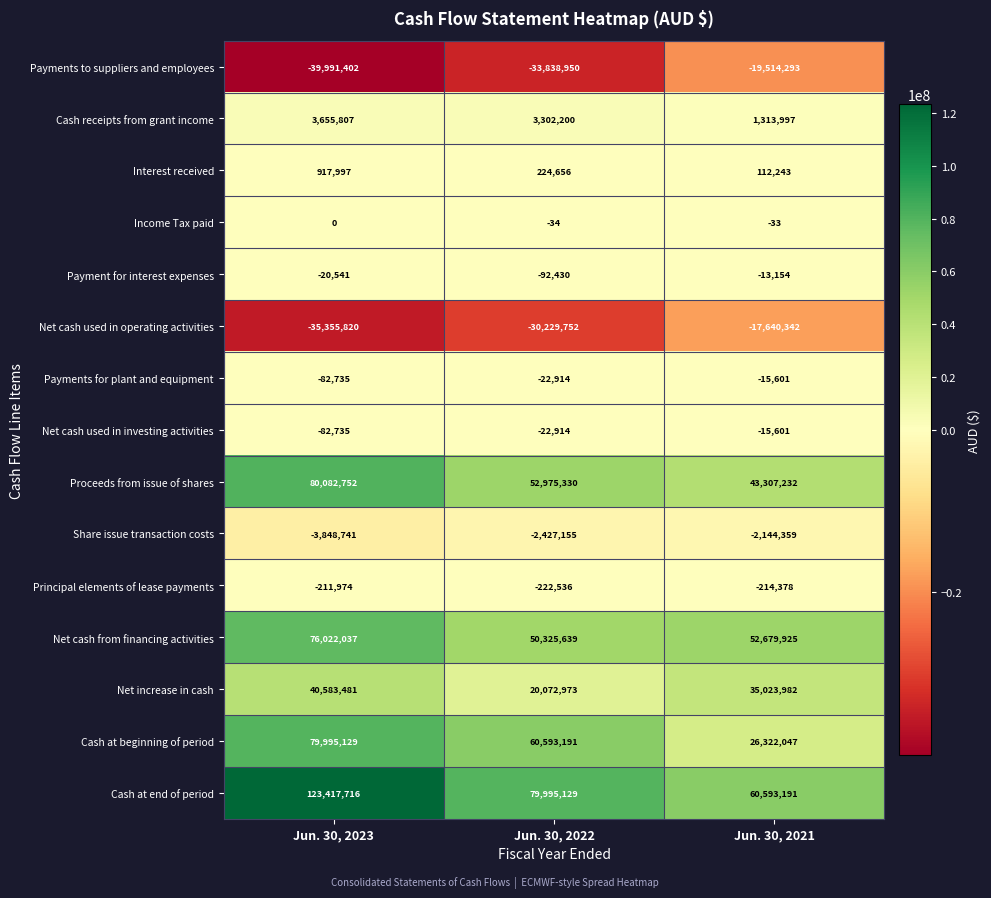

Is it true that Cash receipts from grant income equals 768439 at Jun. 30, 2021?

False